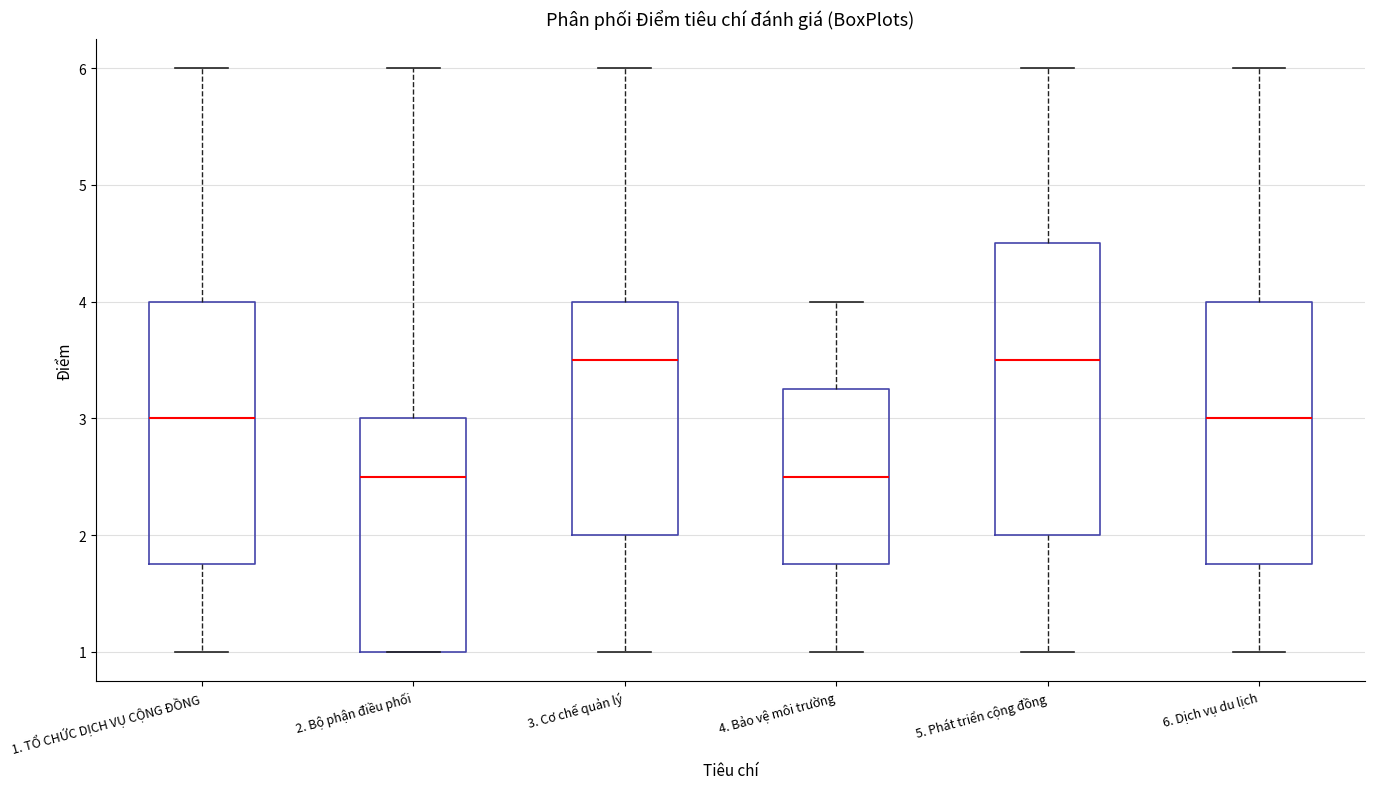

Where does the upper whisker of the box for 2. Bộ phận điều phối end on the y-axis? The values are not printed on the chart, so give them approximately, as read against the axis.

6.0